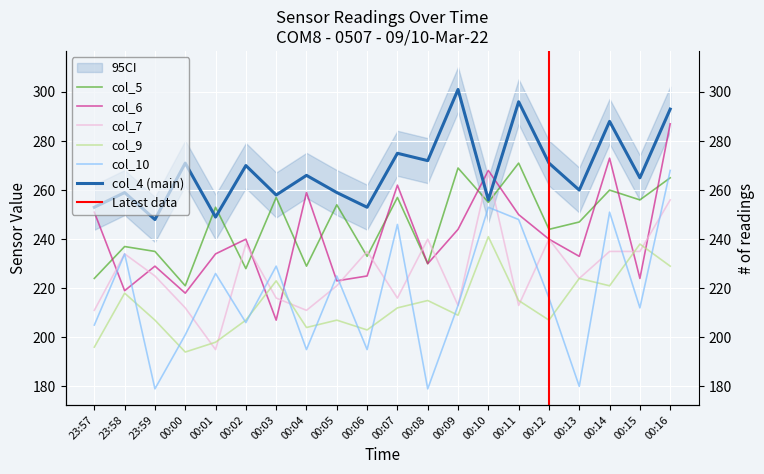

What is the greatest value displayed?

301